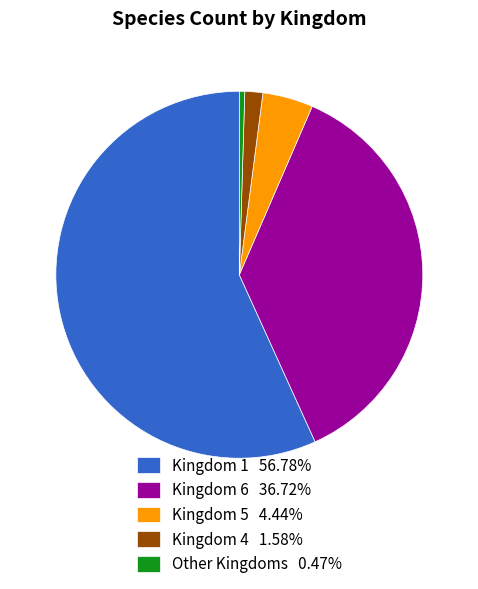

Combined, do Kingdom 1 56.78% and Kingdom 6 36.72% account for over 50%?

Yes